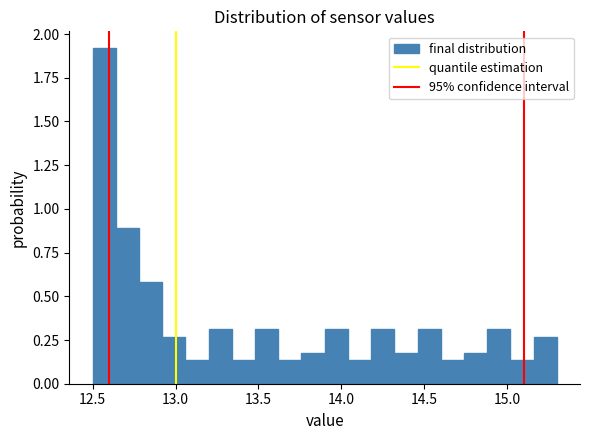

Read against the x-axis, roughly where is the centre of the tallest bar?

12.55